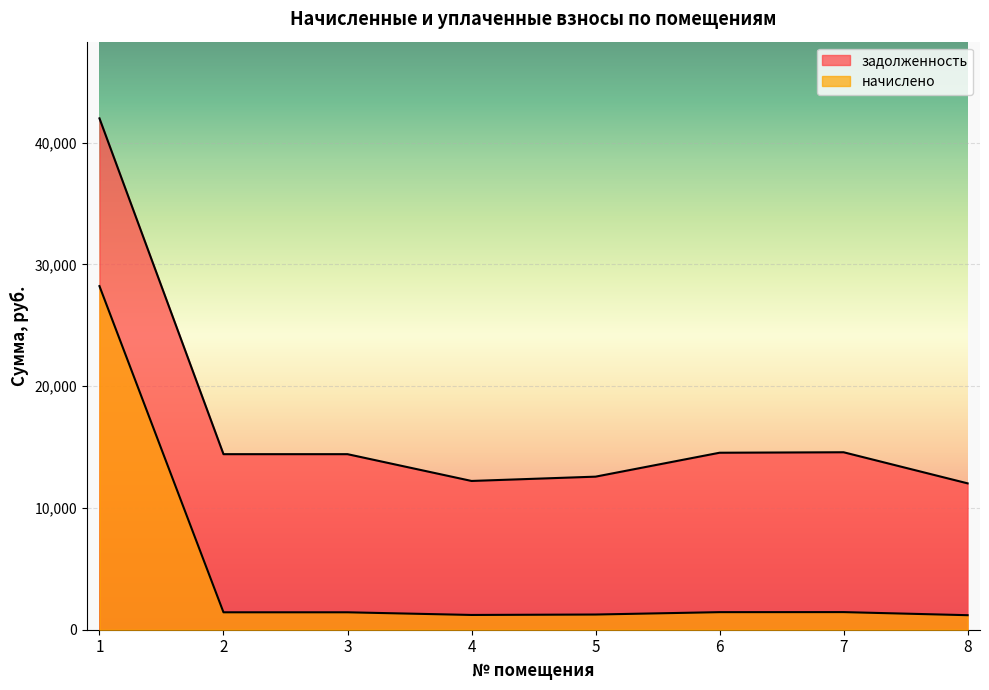

What is the difference between the maximum and second lowest values in the задолженность series?

29780.2